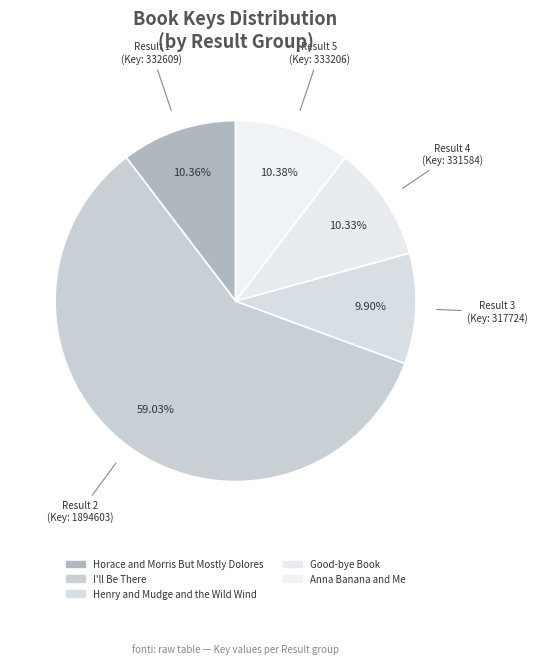

To the nearest percent, what is the difference between the largest and smallest slice percentages?

49%